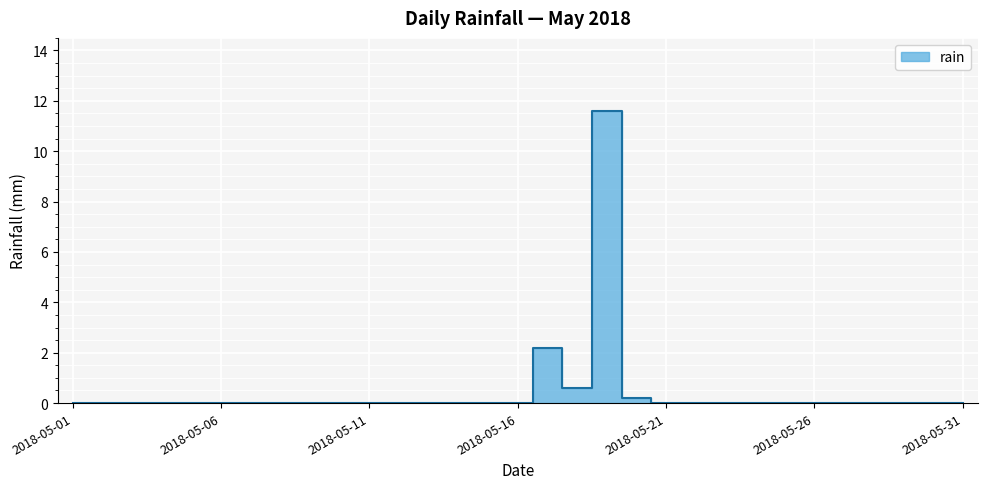

How many data points does each series have?

31